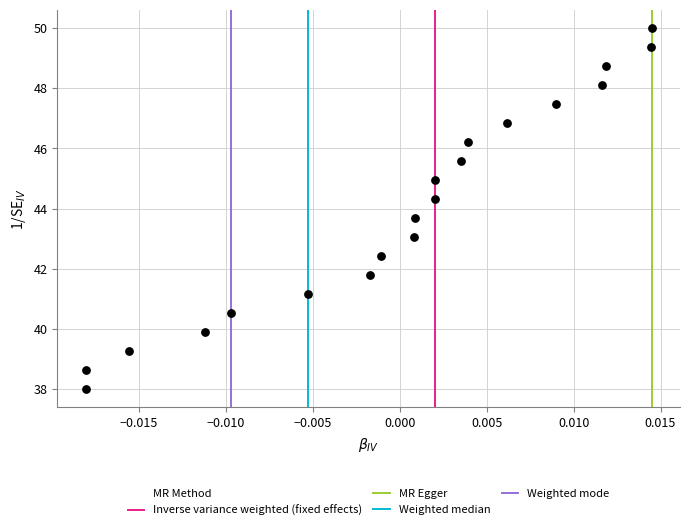

List the coordinates of all points as (Y, X) pairs, reading left to right.

(38.0, -0.0)  (38.6, -0.0)  (39.3, -0.0)  (39.9, -0.0)  (40.5, -0.0)  (41.2, -0.0)  (41.8, -0.0)  (42.4, -0.0)  (43.1, 0.0)  (43.7, 0.0)  (44.3, 0.0)  (44.9, 0.0)  (45.6, 0.0)  (46.2, 0.0)  (46.8, 0.0)  (47.5, 0.0)  (48.1, 0.0)  (48.7, 0.0)  (49.4, 0.0)  (50.0, 0.0)